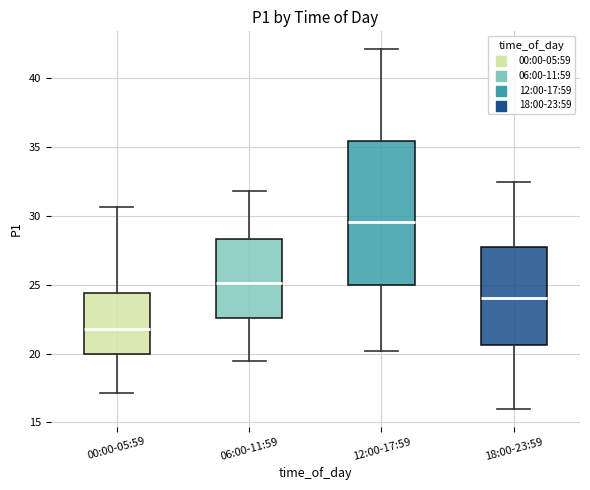

Reading left to right, transcribe this box plot: for each box, give where its median line is, the range the box spans, and where its two whiskers end, as read against the y-axis. The values are not printed on the chart, so give them approximately, as read against the axis.

00:00-05:59: median 22.0, box 20.0 to 24.5, whiskers 17.0 to 30.5
06:00-11:59: median 25.0, box 22.5 to 28.5, whiskers 19.5 to 32.0
12:00-17:59: median 29.5, box 25.0 to 35.5, whiskers 20.0 to 42.0
18:00-23:59: median 24.0, box 20.5 to 28.0, whiskers 16.0 to 32.5